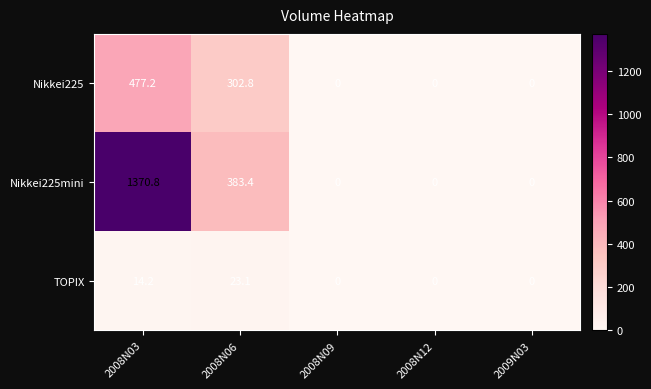

At how many categories does at least one series exceed 1116?

1